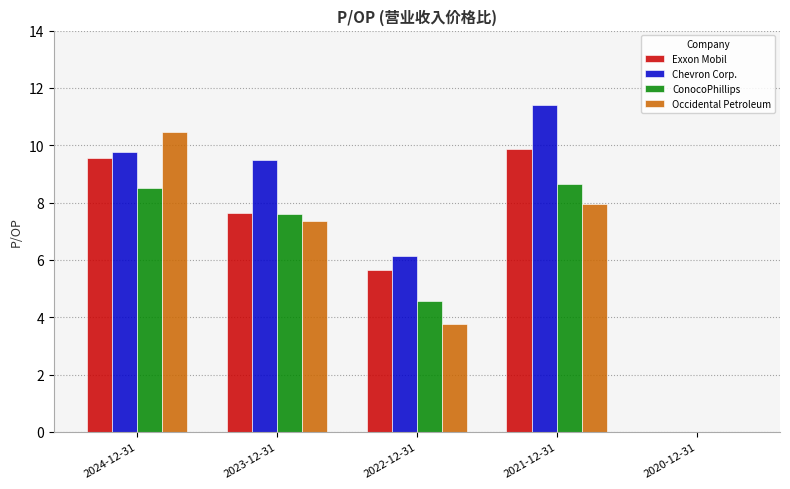

Is it true that ConocoPhillips equals 7.6 at 2023-12-31?

True